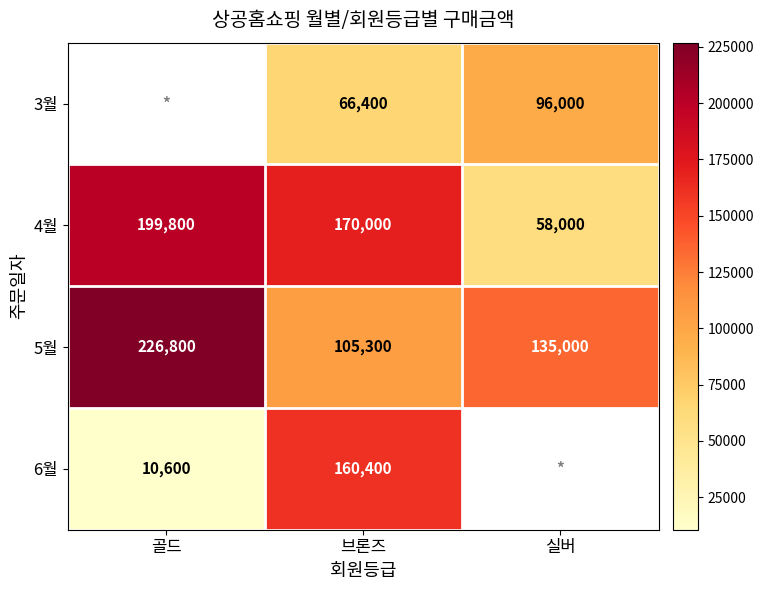

At which label is 4월 closest to 128900?

브론즈